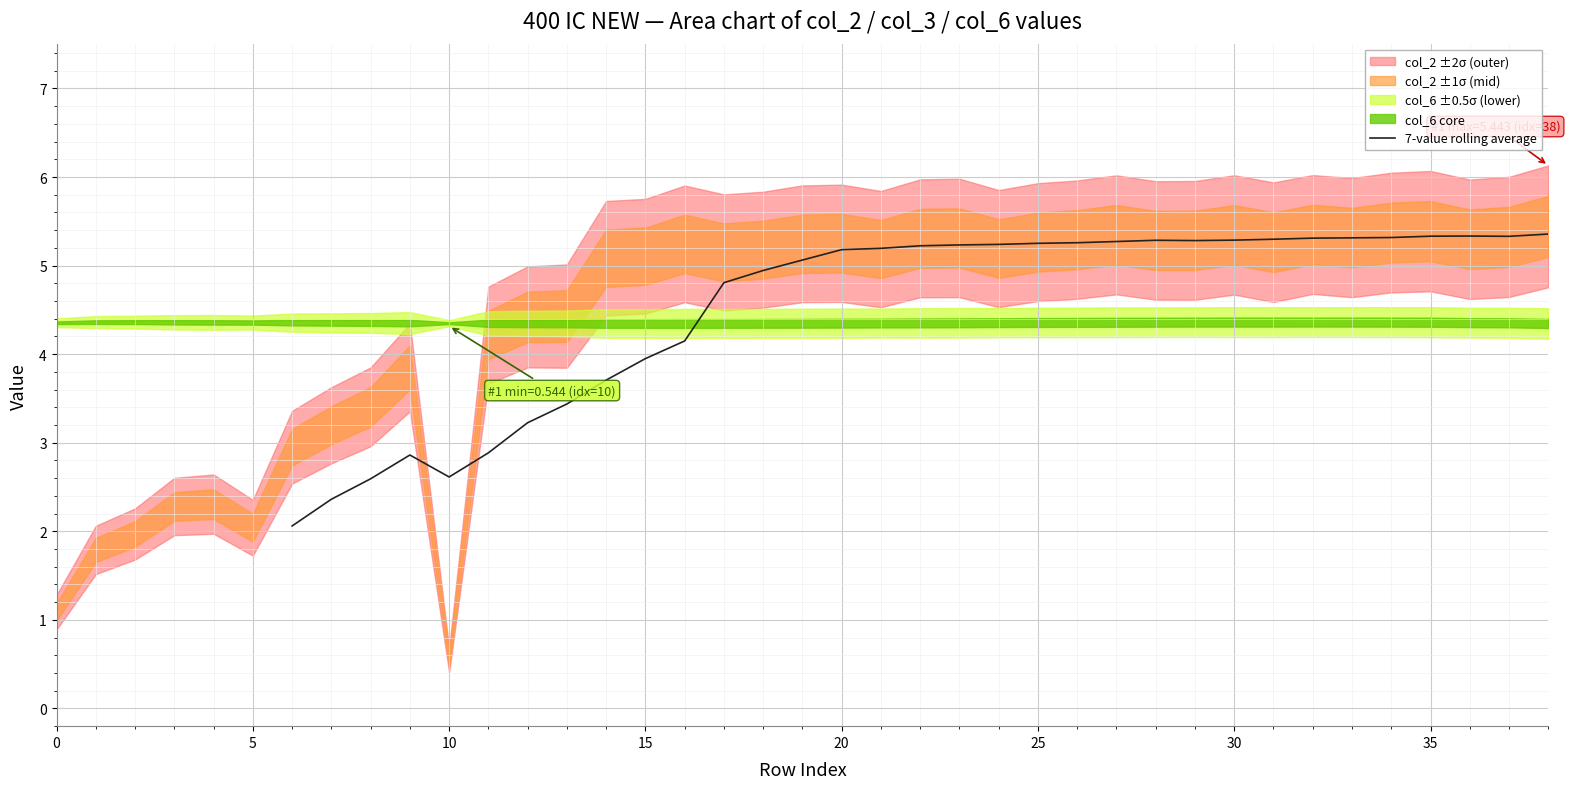

How many lines are shown in the chart?

1